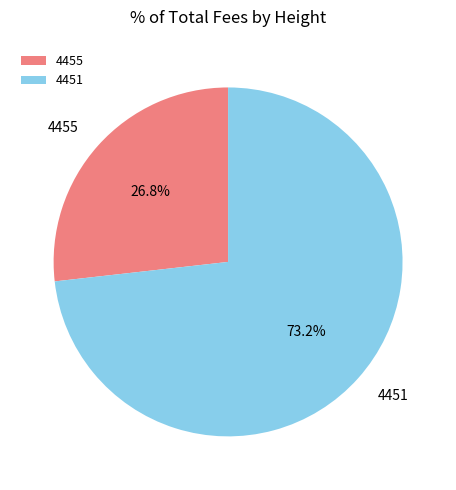

How many slices are in this pie chart?

2